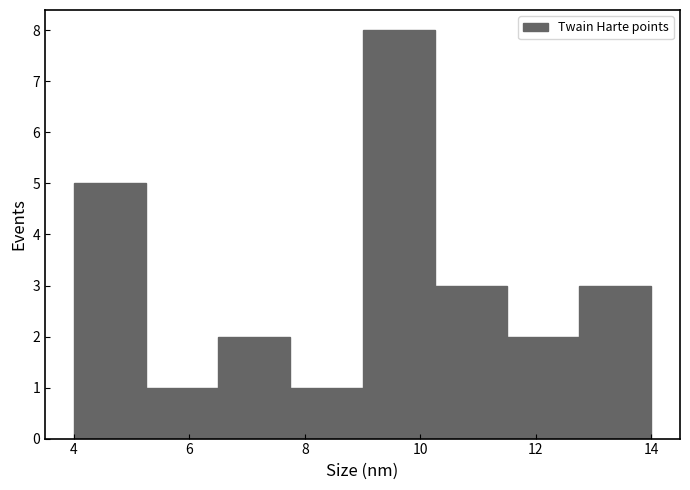

Reading left to right, list every bar in this chart as the range it spans on the x-axis followed by its height. Neither the bar edges nor the heights are printed on the chart, so give them approximately, as read against the axes.

4.00 to 5.25: 5
5.25 to 6.50: 1
6.50 to 7.75: 2
7.75 to 9.00: 1
9.00 to 10.25: 8
10.25 to 11.50: 3
11.50 to 12.75: 2
12.75 to 14.00: 3